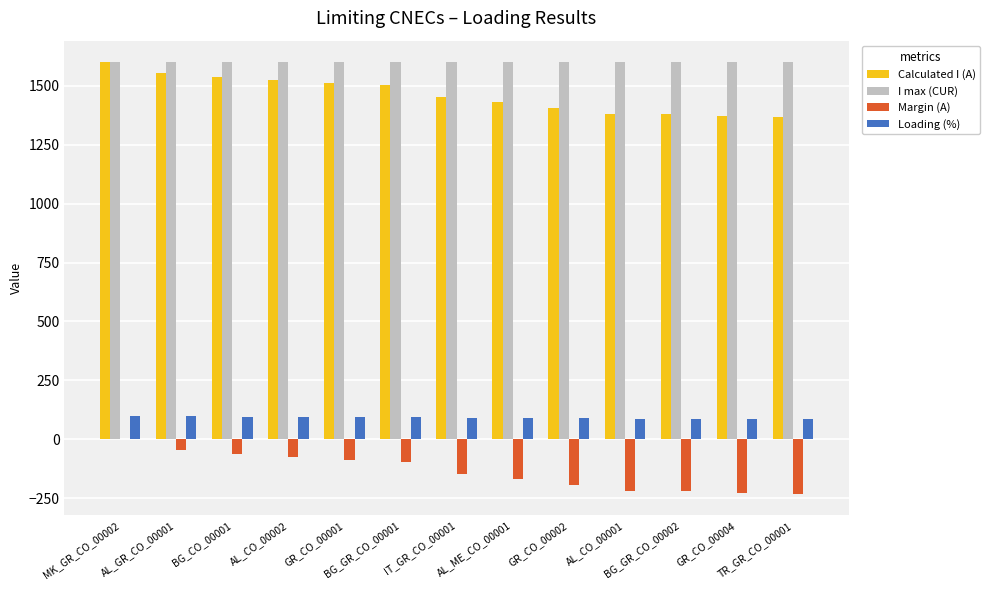

Which series has the largest total across all categories?

I max (CUR)